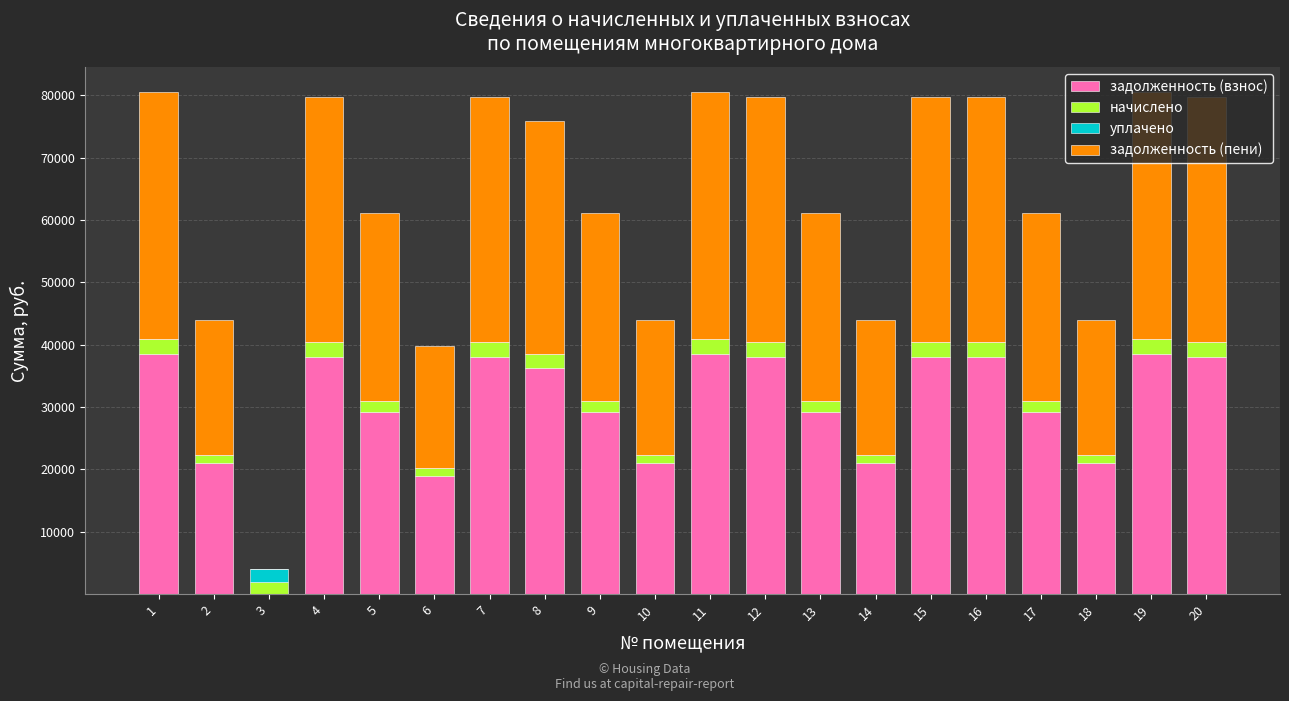

What is the highest value of the задолженность (взнос) series?

38459.1